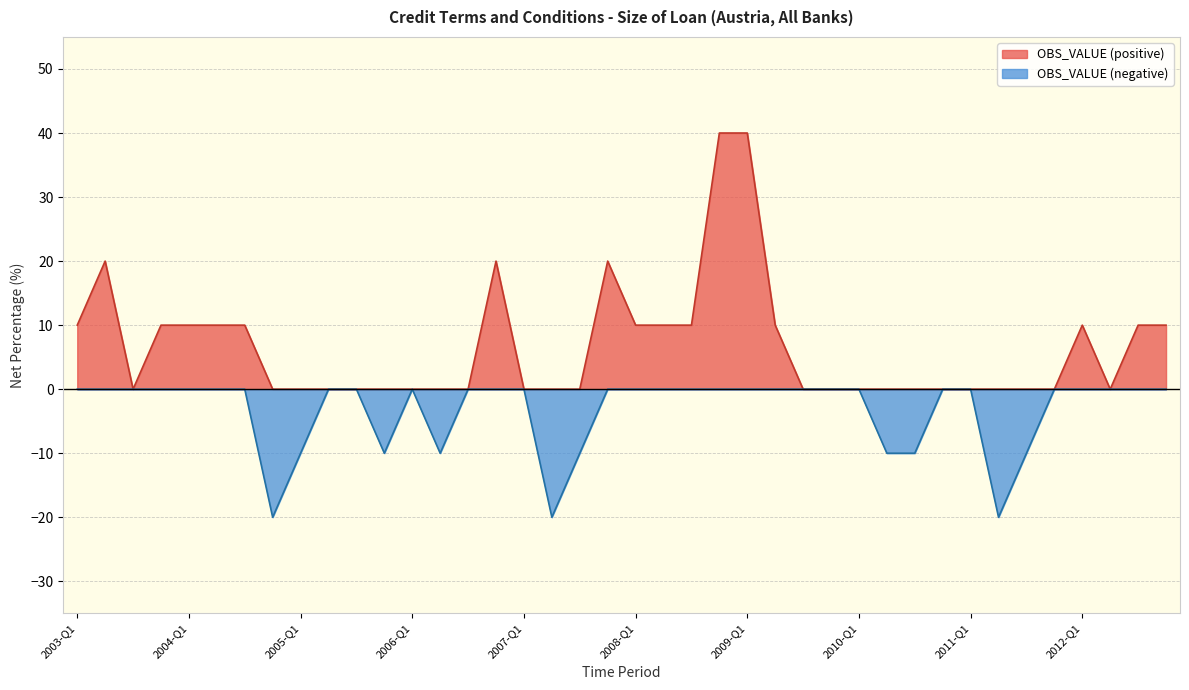

The chart shows a value of 7 at 2008-Q3. True or false?

False